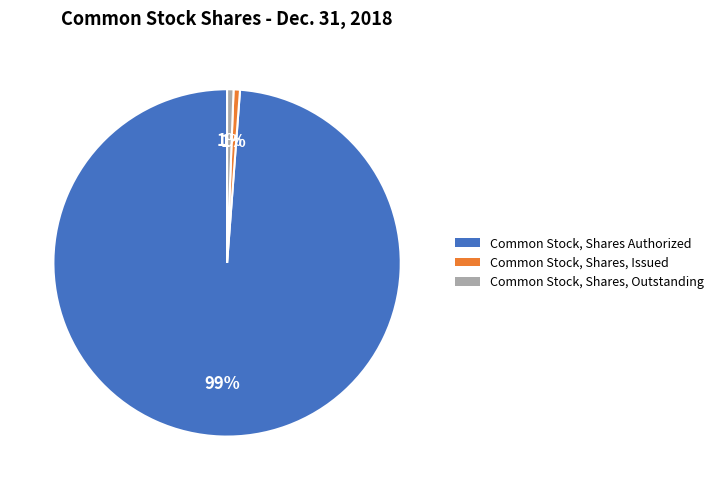

What is the largest slice in the pie chart?

Common Stock, Shares Authorized